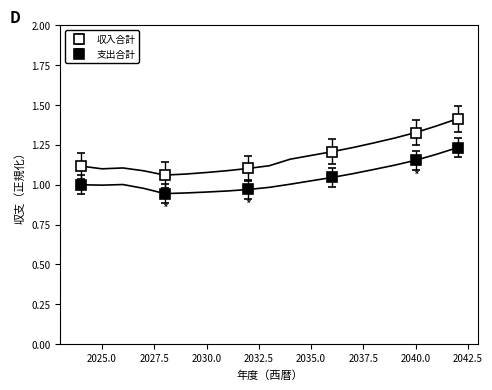

True or false: 支出合計 and 収入合計 intersect in this chart.

False